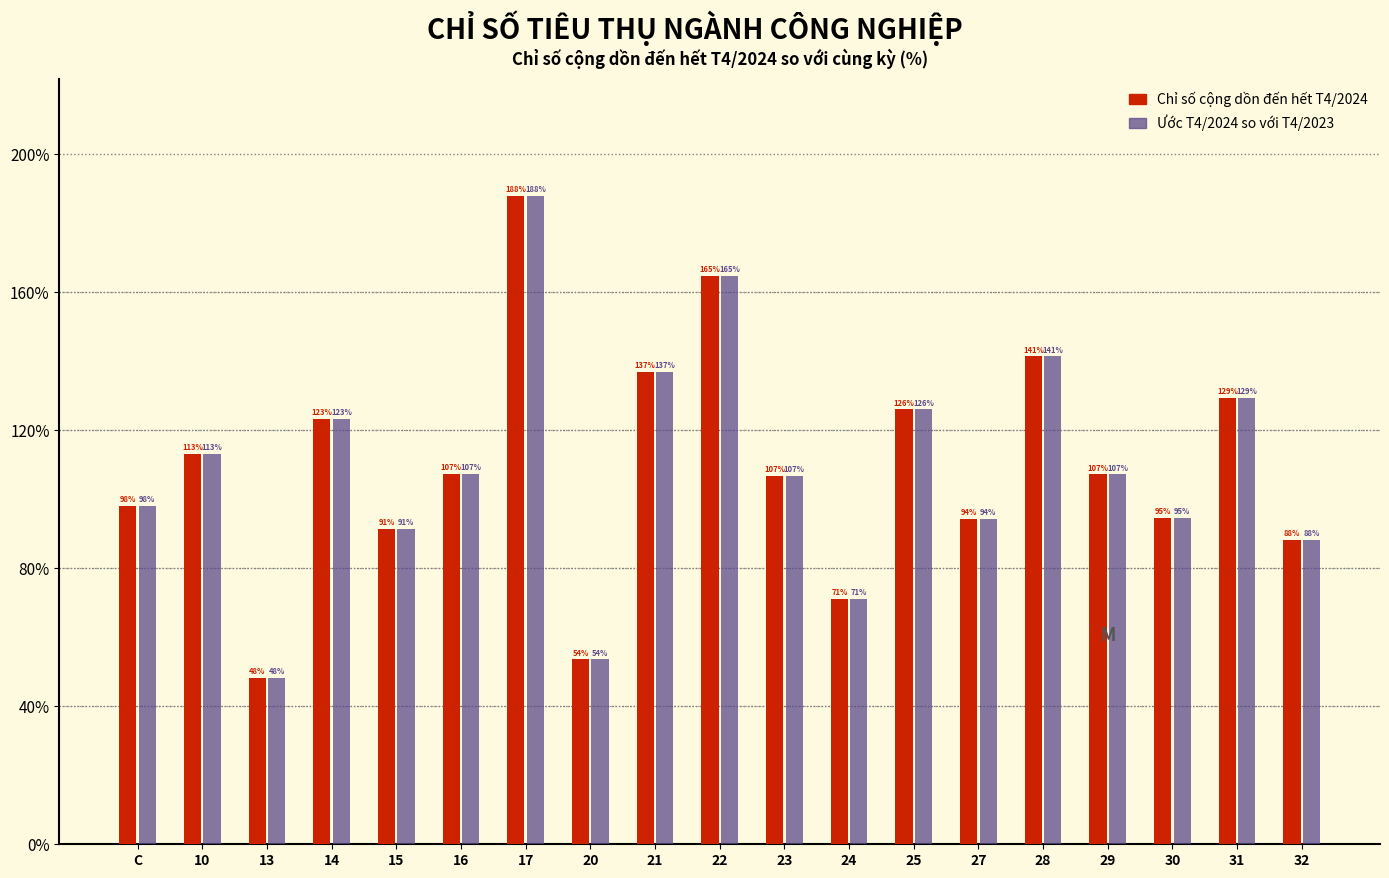

True or false: Ước T4/2024 so với T4/2023 has a value of 70.5 at 17.

False